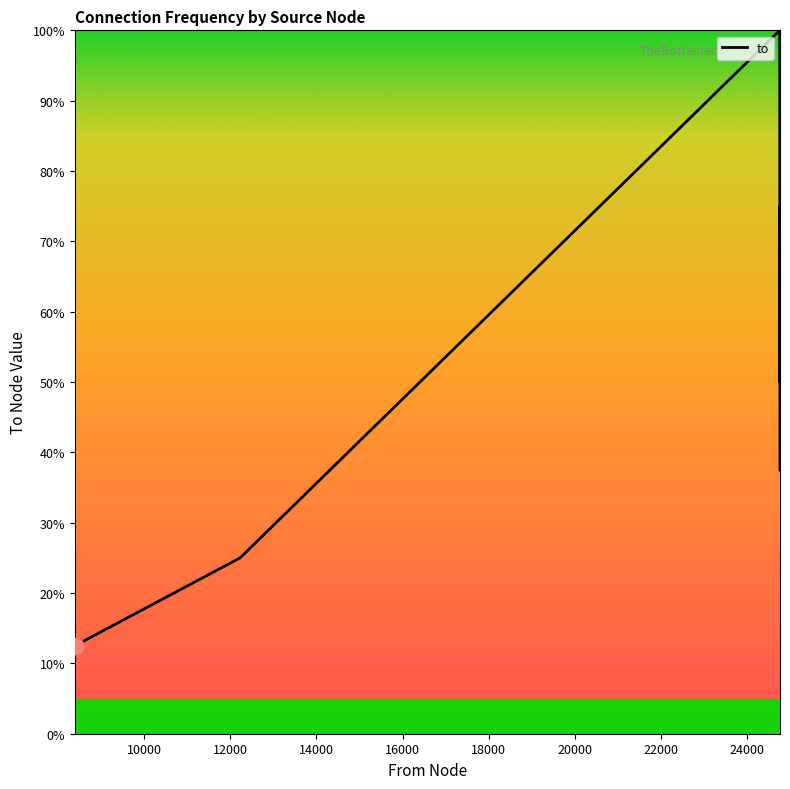

What is the difference between the maximum and minimum values?

87.5